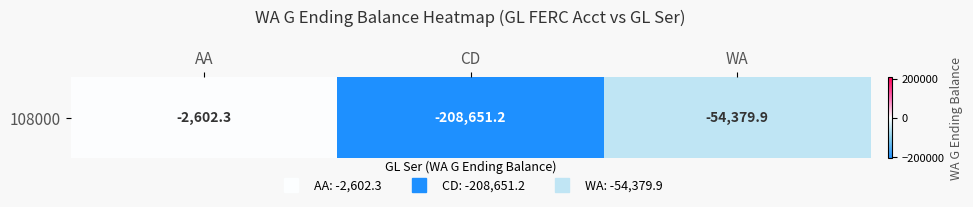

Reading left to right, list all the values displayed in this chart.

AA=-2602.3	CD=-208651.2	WA=-54379.9